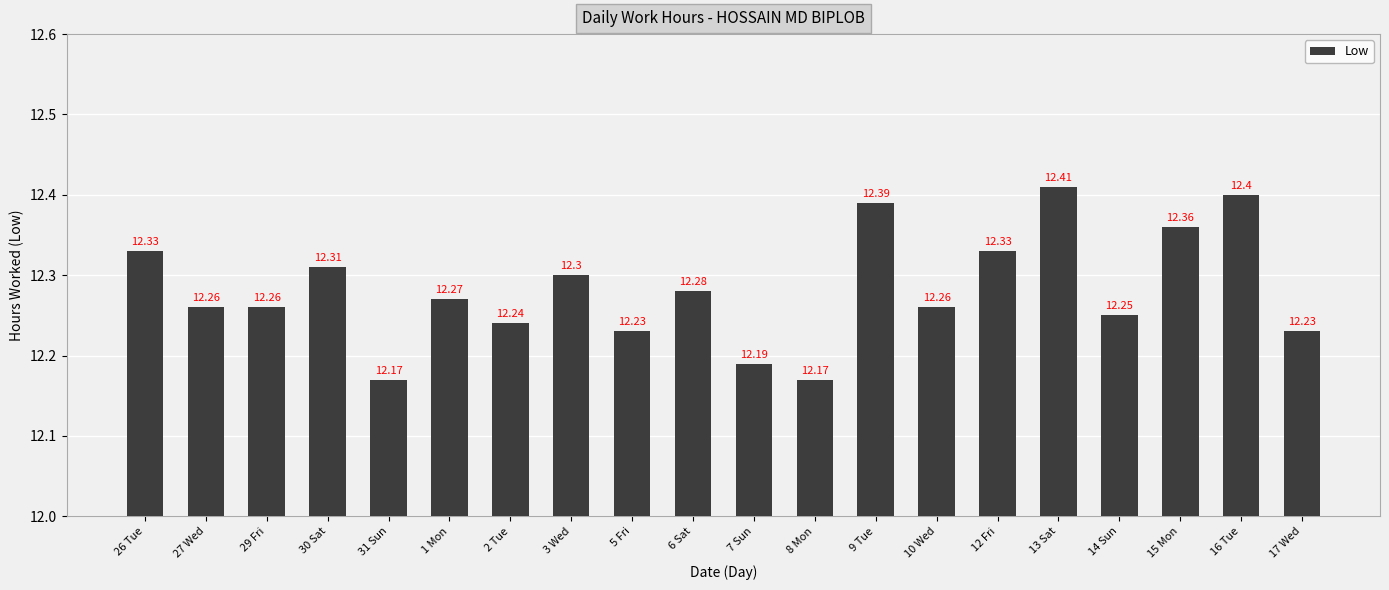

How many values are between 12 and 13?

20